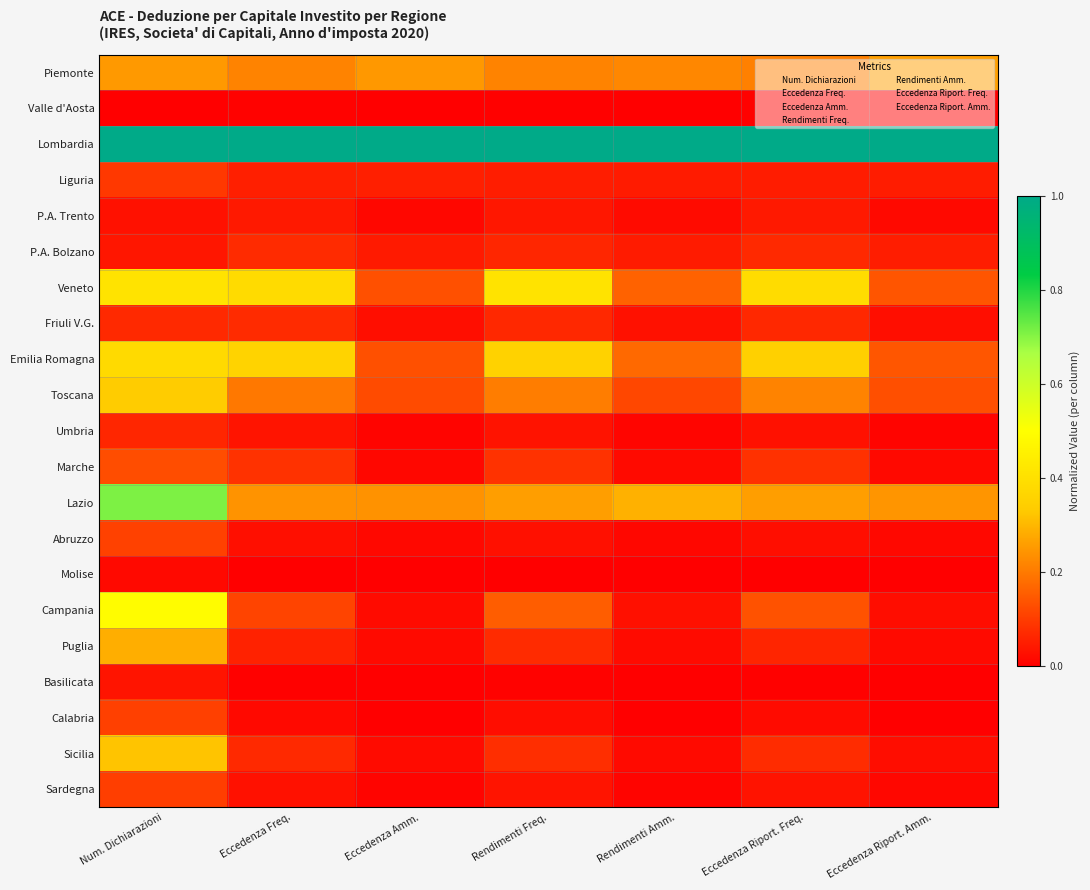

What is the total value across all series at Eccedenza Riport. Amm.?

2.2